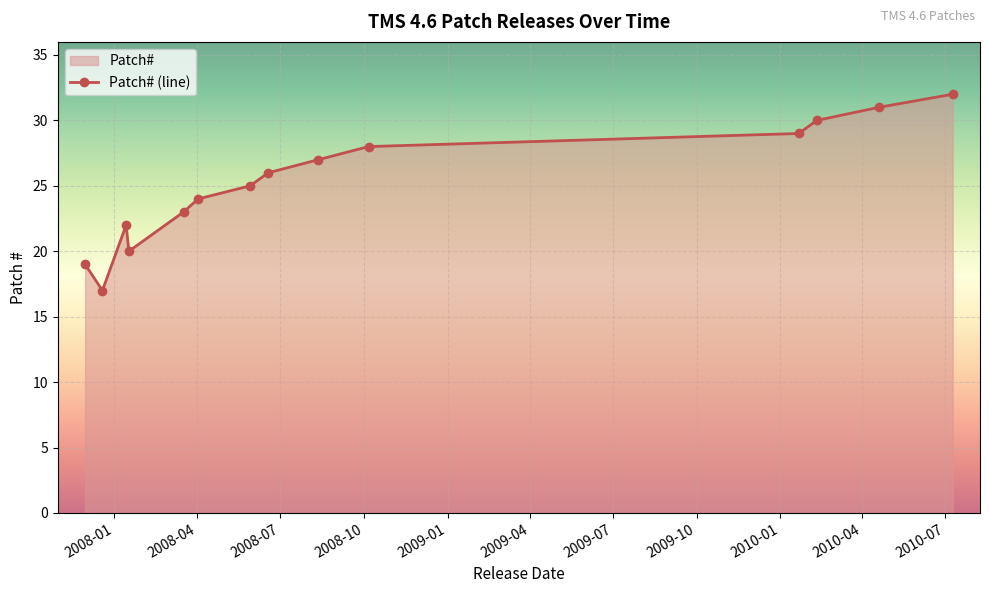

What is the smallest value displayed?

17